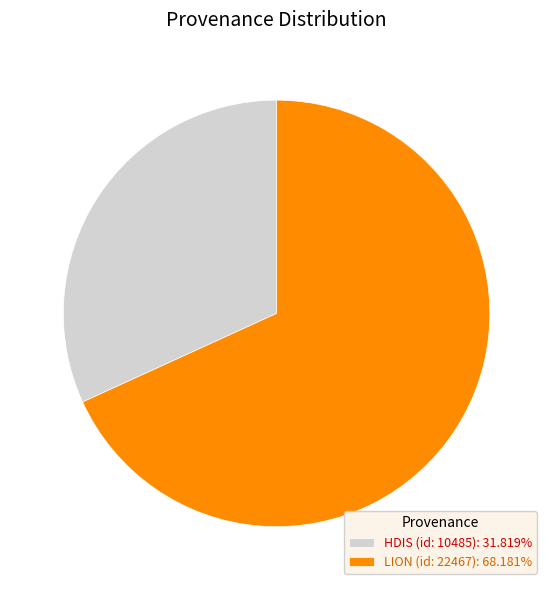

Is there any slice that represents more than half of the pie?

Yes